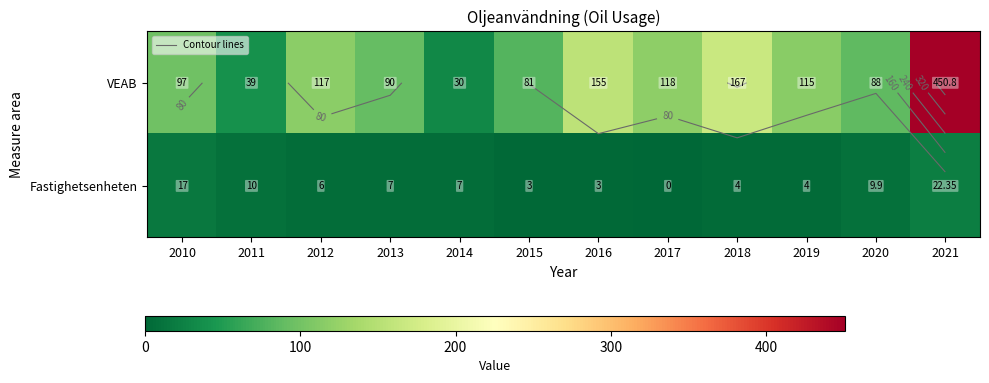

The VEAB series shows 115.0 at 2019. True or false?

True